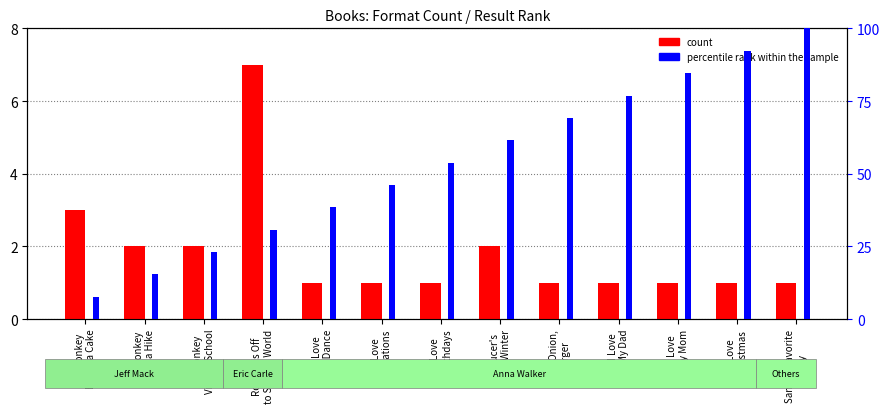

The count series shows 3.1 at Mr. Monkey
Takes a Hike. True or false?

False